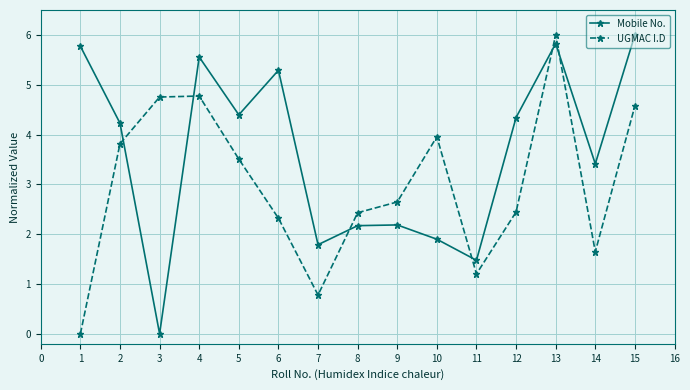

What is the maximum value for UGMAC I.D?

6.0